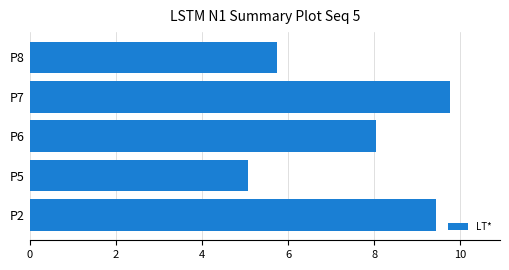

What is the sum of all values?

38.0